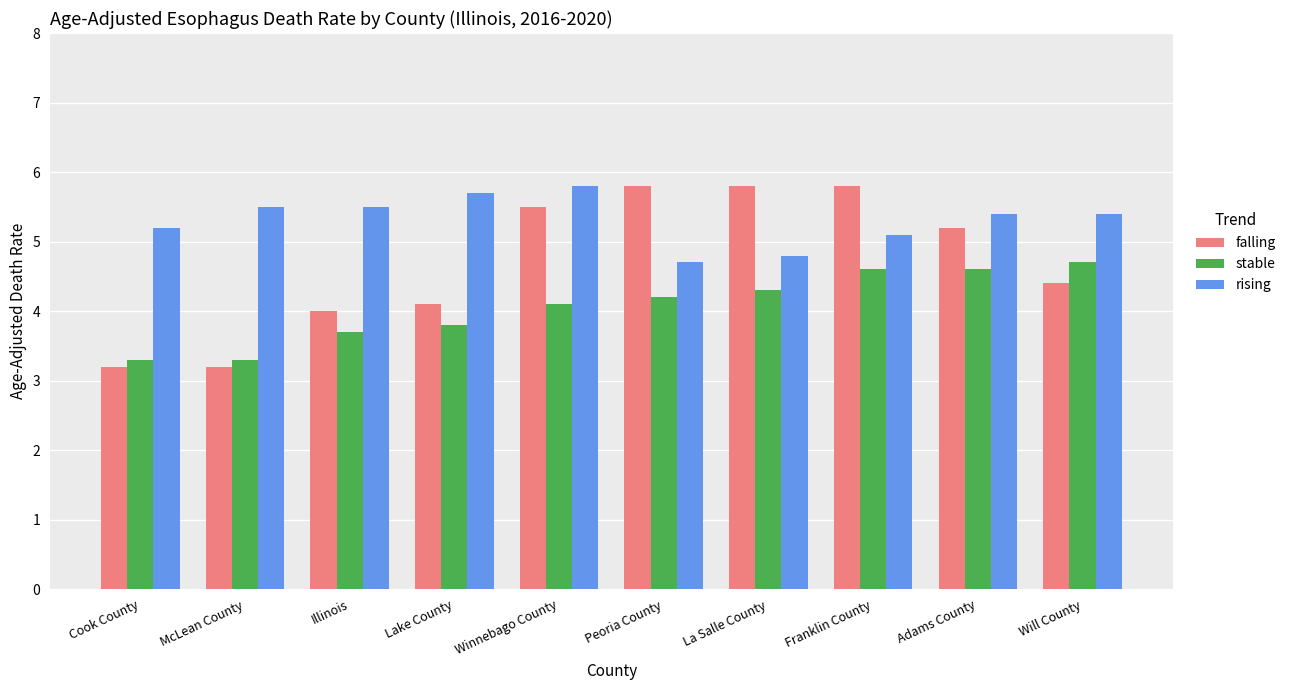

The stable series shows 4.7 at Will County. True or false?

True